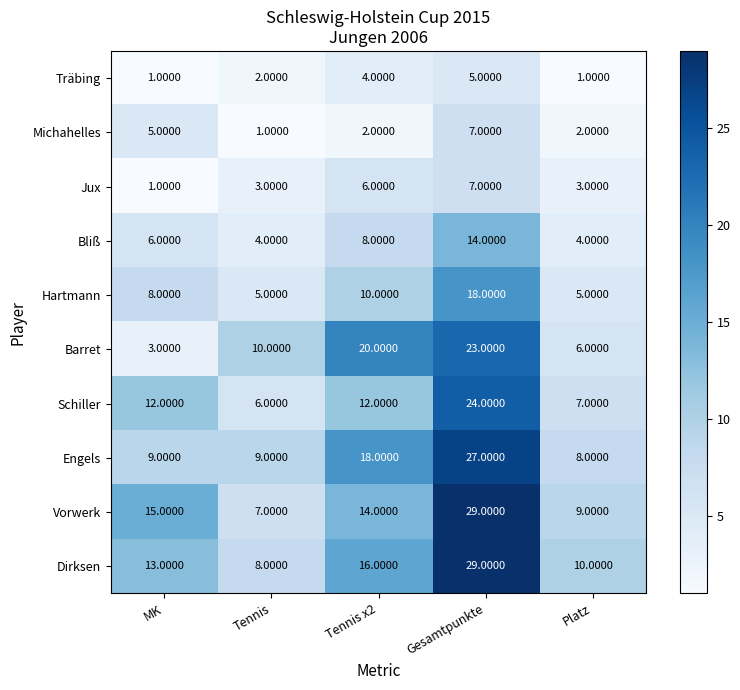

Between Tennis x2 and Gesamtpunkte, which series saw the biggest shift?

Vorwerk